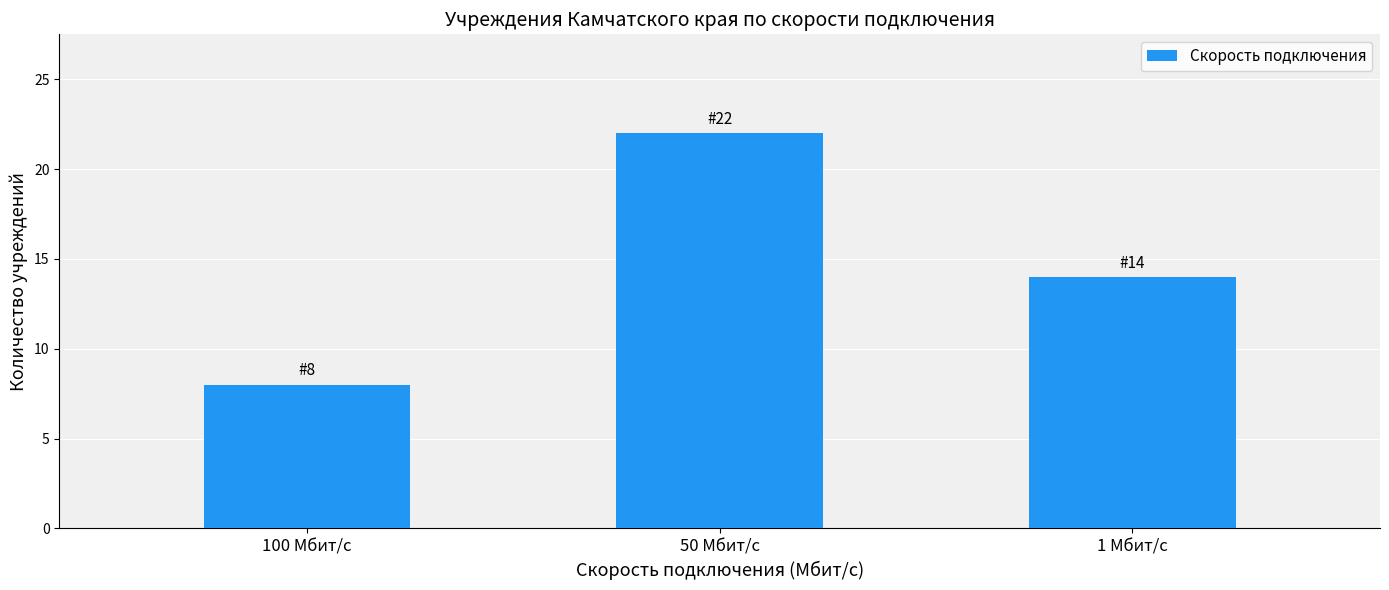

What is the approximate value at 100 Мбит/с, to the nearest 10?

10